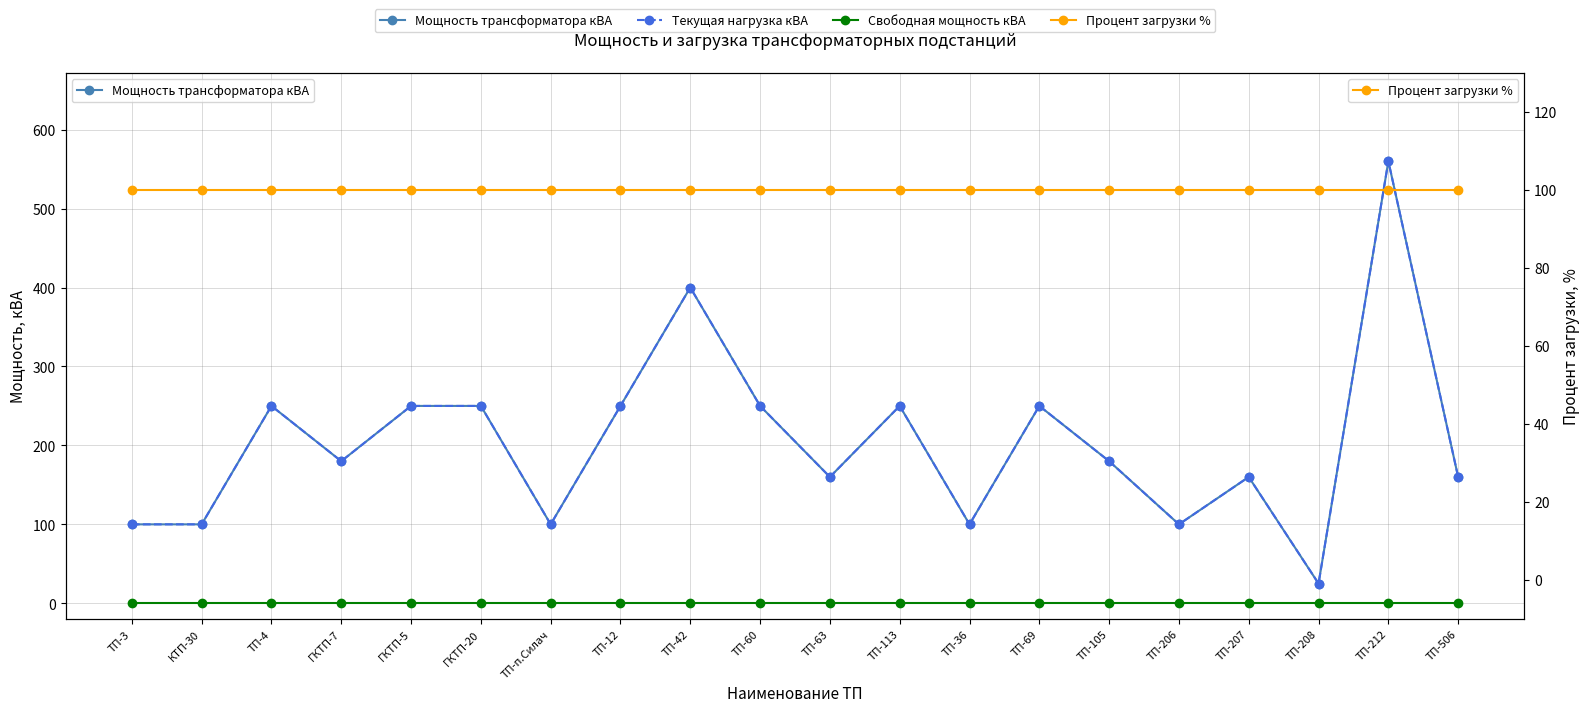

List the labels in order of Процент загрузки % value, smallest first.

ТП-3, КТП-30, ТП-4, ГКТП-7, ГКТП-5, ГКТП-20, ТП-п.Силач, ТП-12, ТП-42, ТП-60, ТП-63, ТП-113, ТП-36, ТП-69, ТП-105, ТП-206, ТП-207, ТП-208, ТП-212, ТП-506